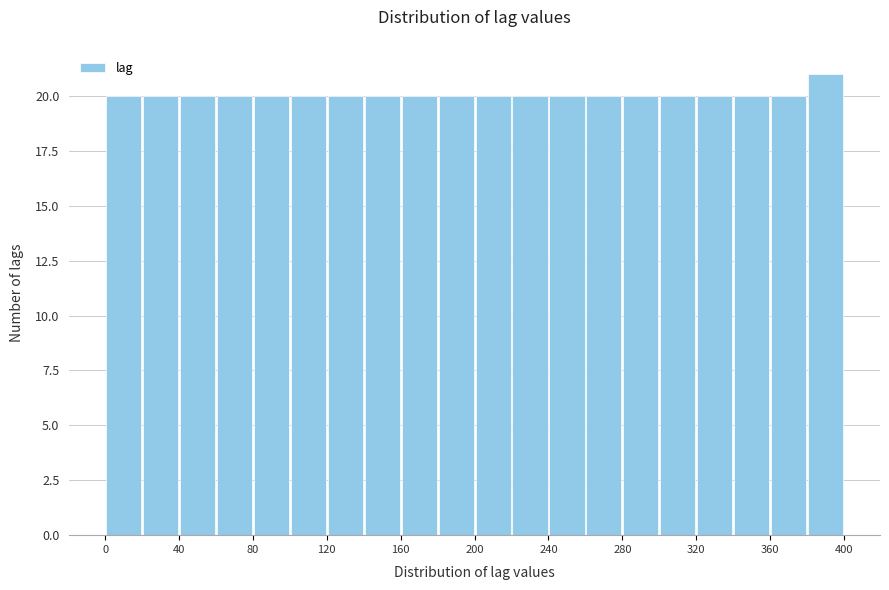

Over which range of the x-axis is the bar tallest?

380 to 400